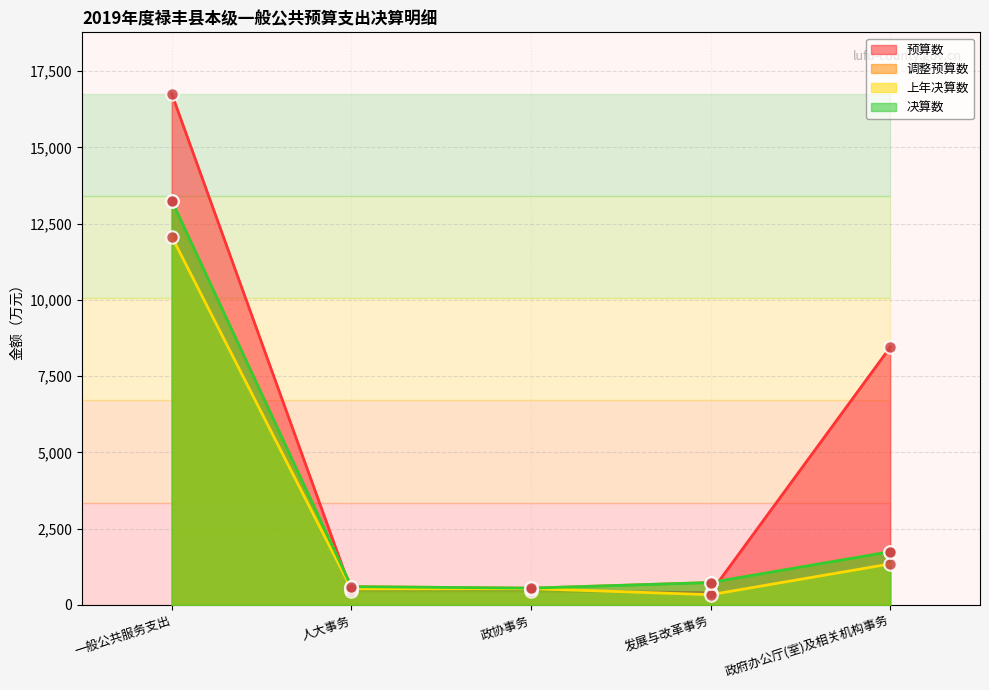

Is the value of 调整预算数 at 人大事务 greater than the value of 决算数 at 人大事务?

No